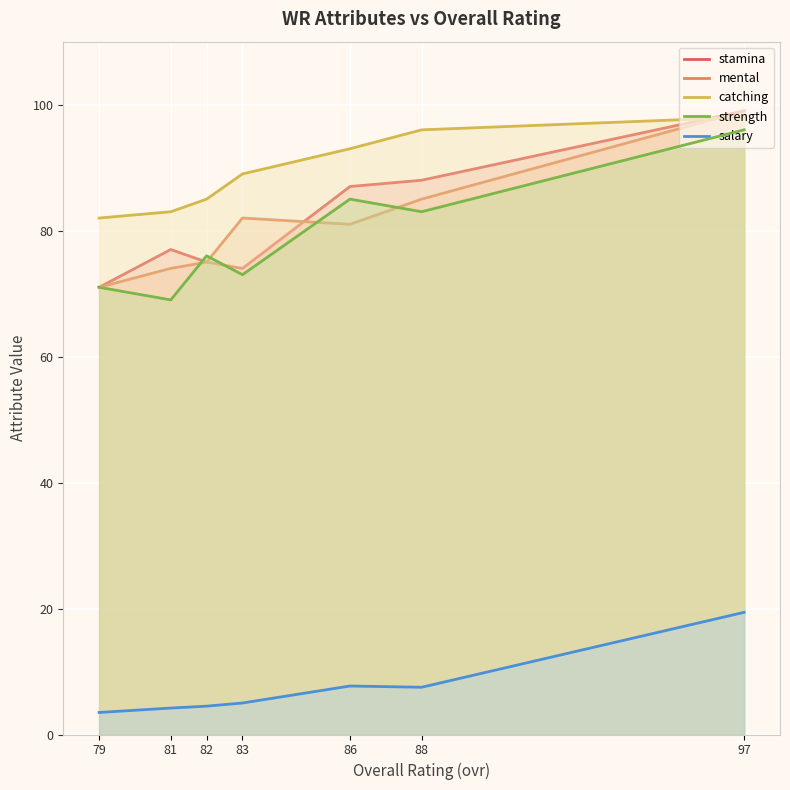

Where is the first local minimum for mental?

86